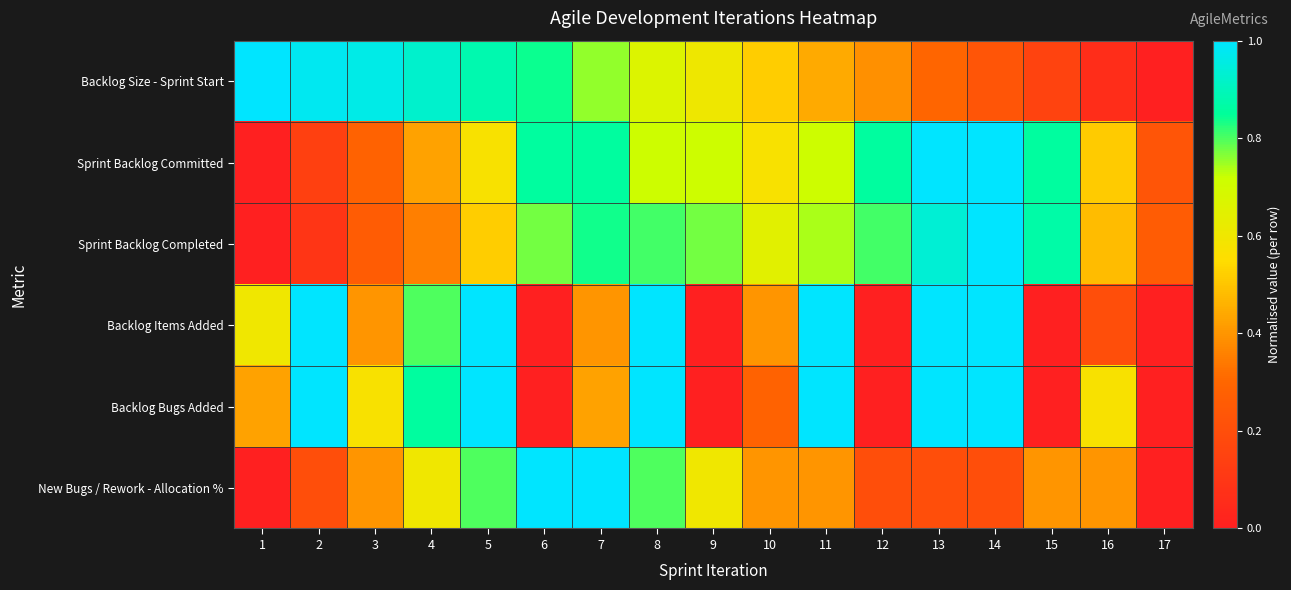

Which series changed the most between 2 and 9?

Backlog Items Added